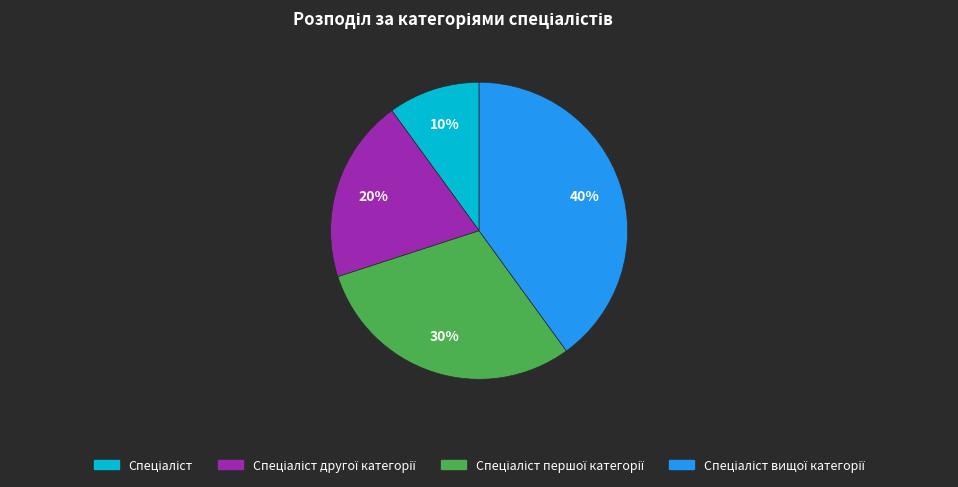

Is there a majority slice in this chart?

No